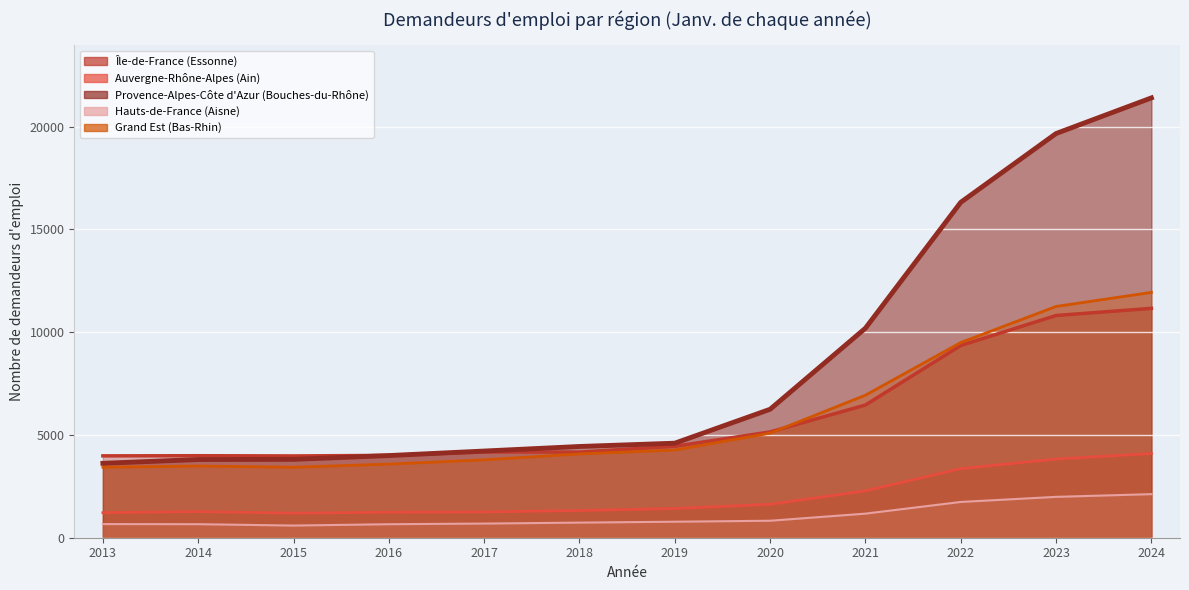

Is it true that Grand Est (Bas-Rhin) equals 4720 at 2021?

False